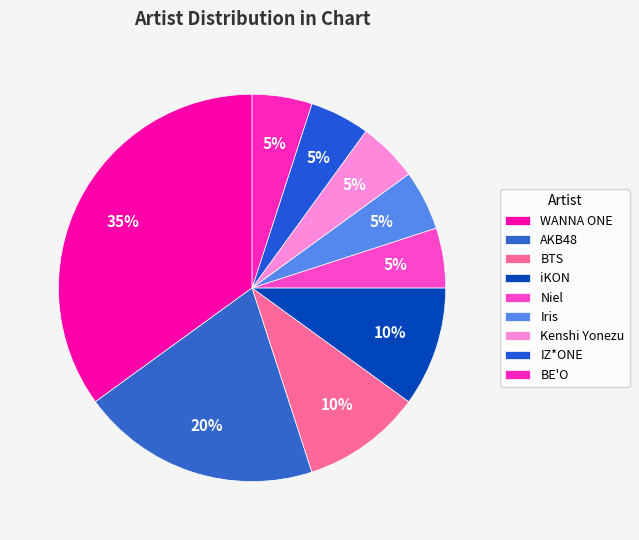

To the nearest percent, what is the difference between the largest and smallest slice percentages?

30%